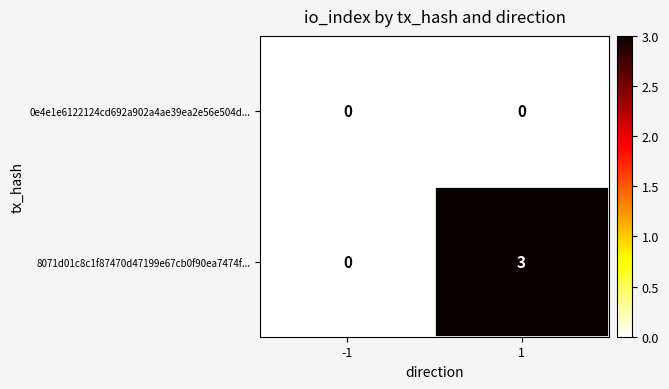

Which series has the largest total across all categories?

8071d01c8c1f87470d47199e67cb0f90ea7474f...